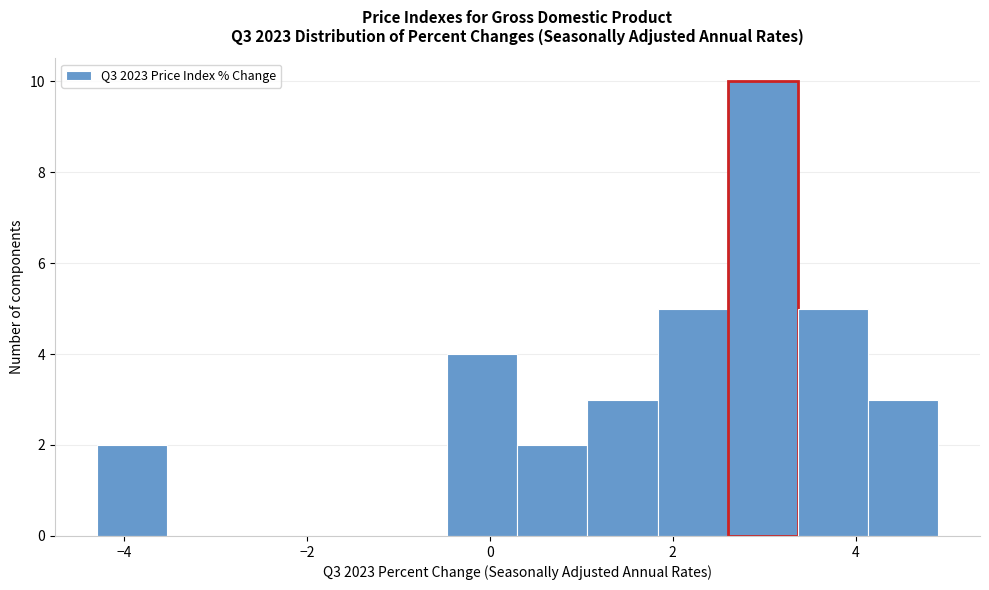

Read against the x-axis, roughly where is the centre of the tallest bar?

3.0